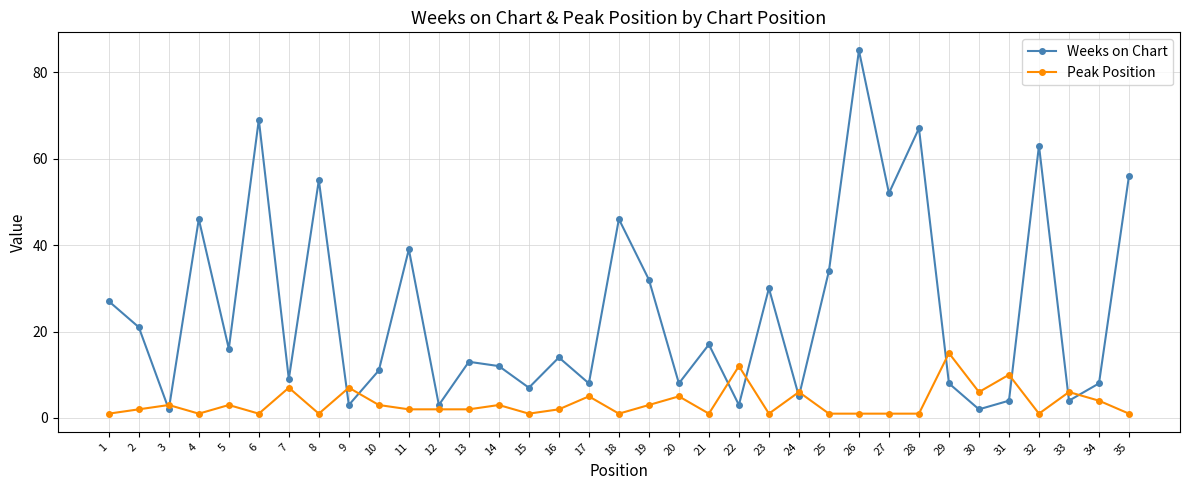

The value of Peak Position at 1 is 1. True or false?

True